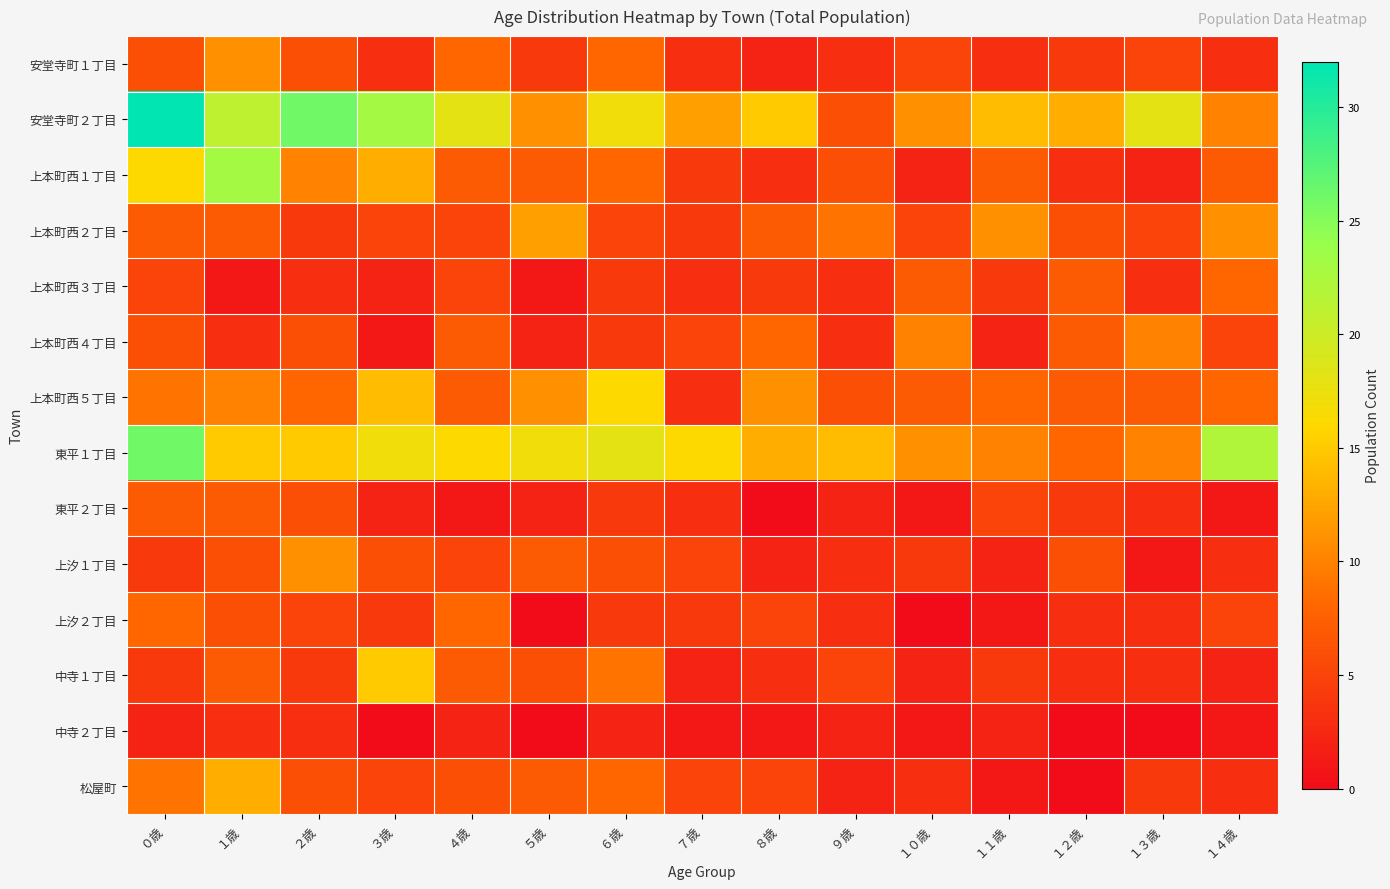

How many series are shown in this chart?

14